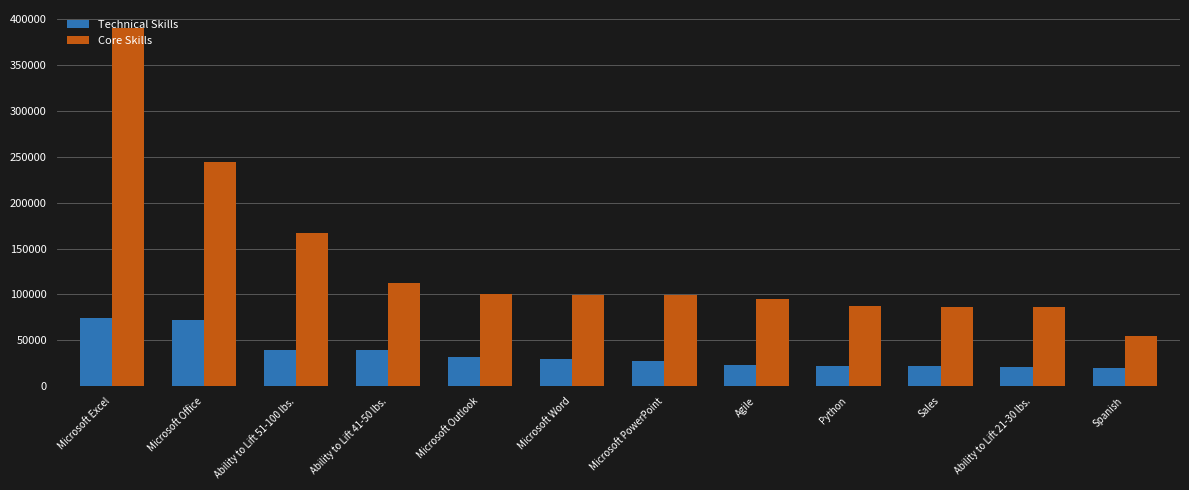

Which series has the largest range (max minus min)?

Core Skills